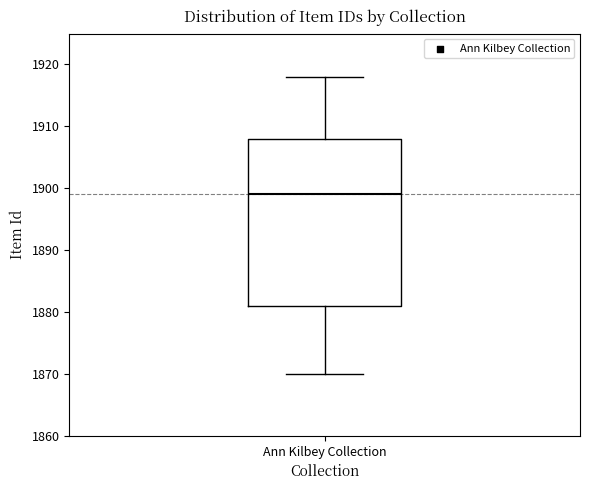

Where does the upper whisker of the box for Ann Kilbey Collection end on the y-axis? The values are not printed on the chart, so give them approximately, as read against the axis.

1918